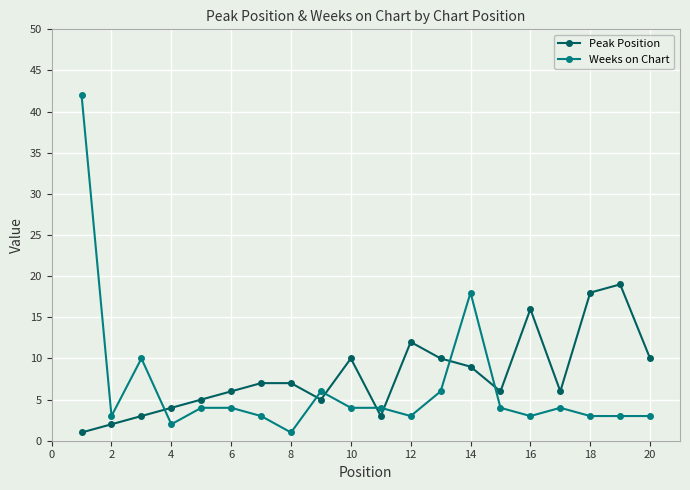

True or false: Weeks on Chart has more than 1 interior local peaks.

True